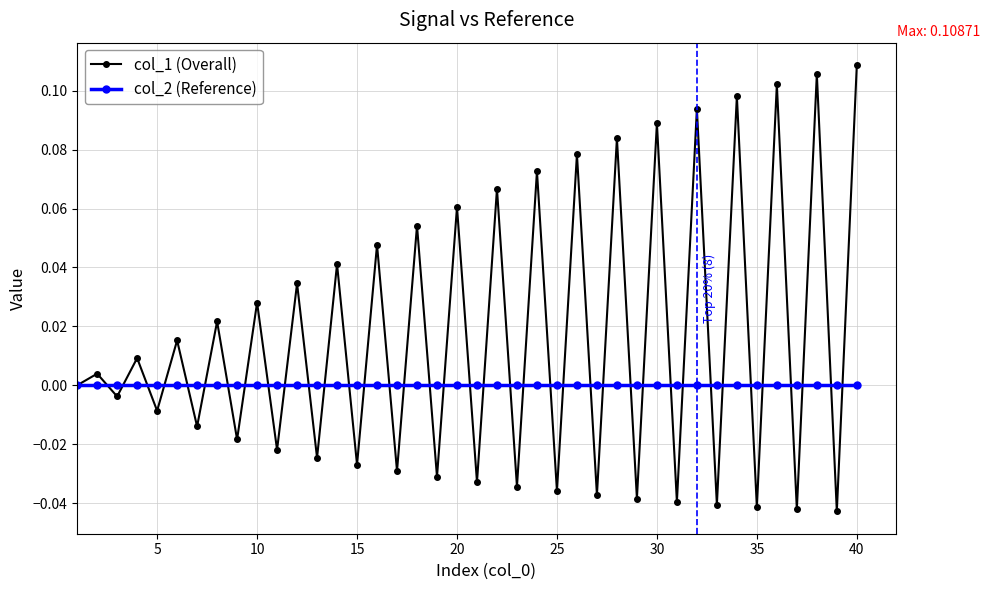

How many interior local peaks does the col_1 (Overall) series have?

19